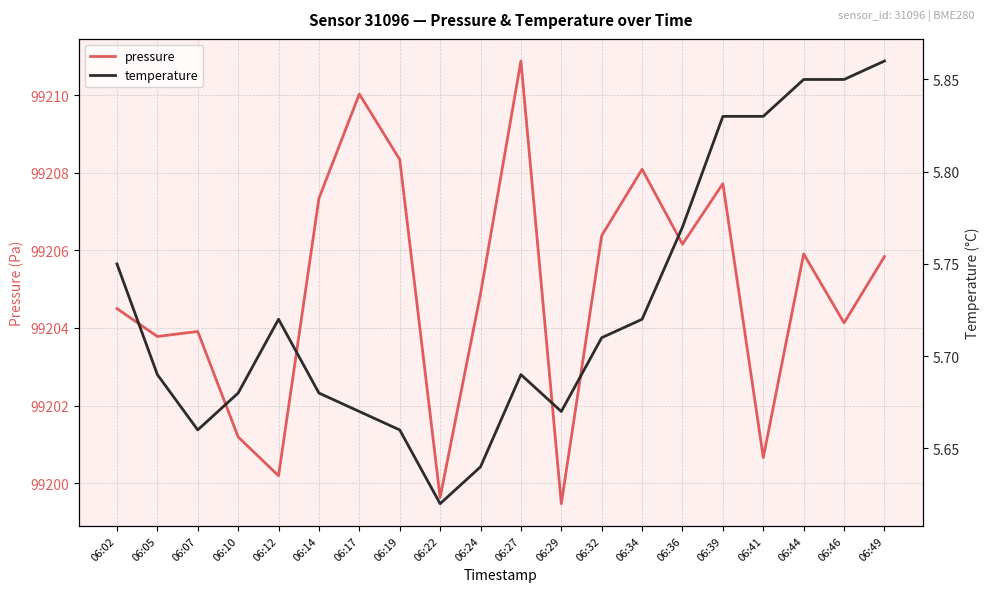

At 06:22, list the series in order from largest to smallest.

pressure, temperature